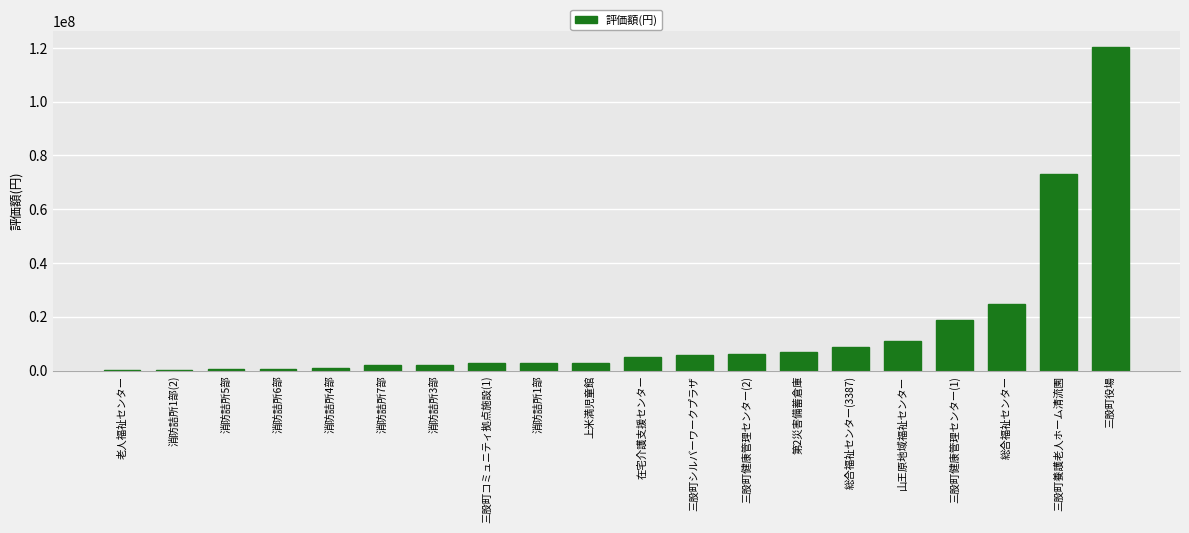

What is the sum of all values?

295313458